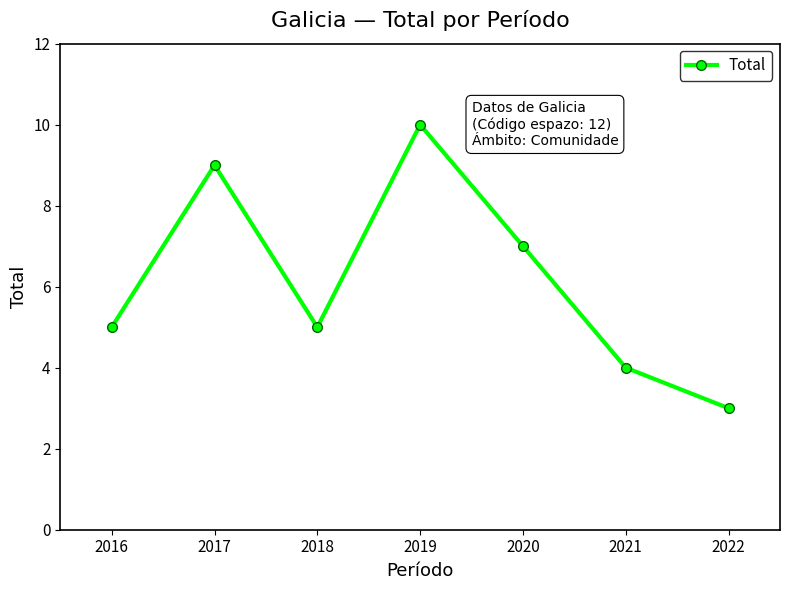

True or false: the data shows 8 at 2018.

False